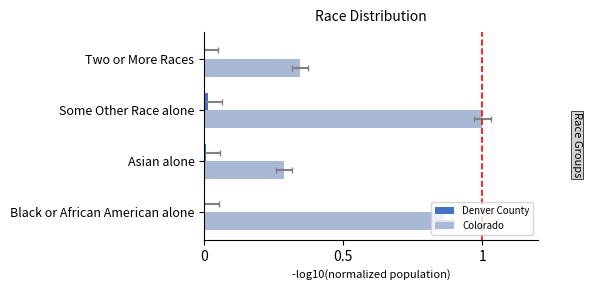

Is it true that Denver County equals 0.0 at Two or More Races?

True